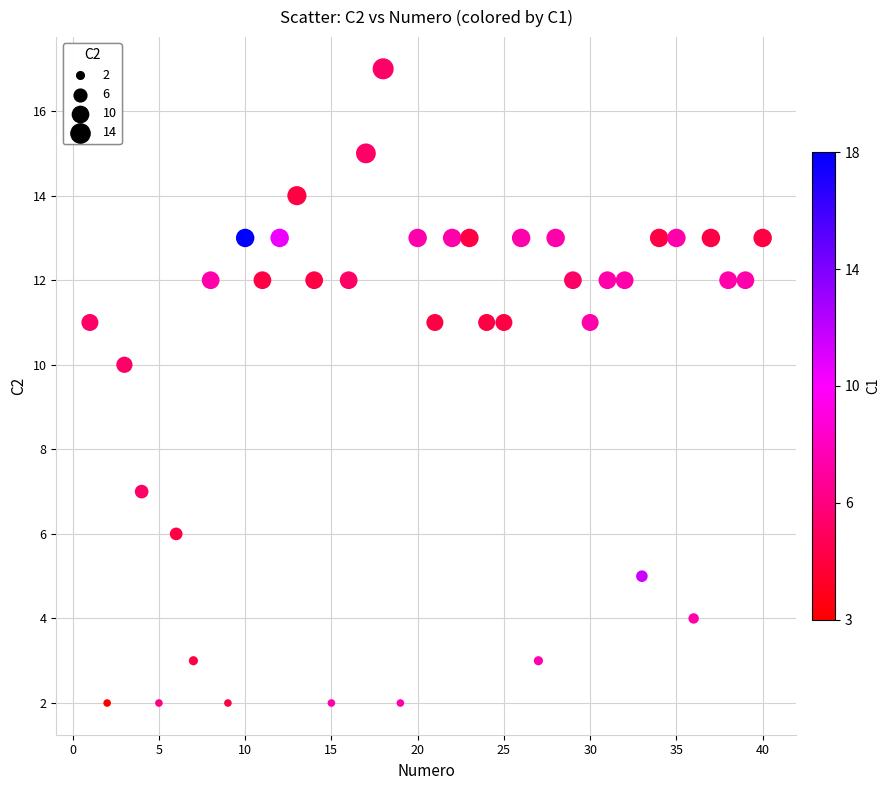

What is the range of Y values (max minus min)?

15